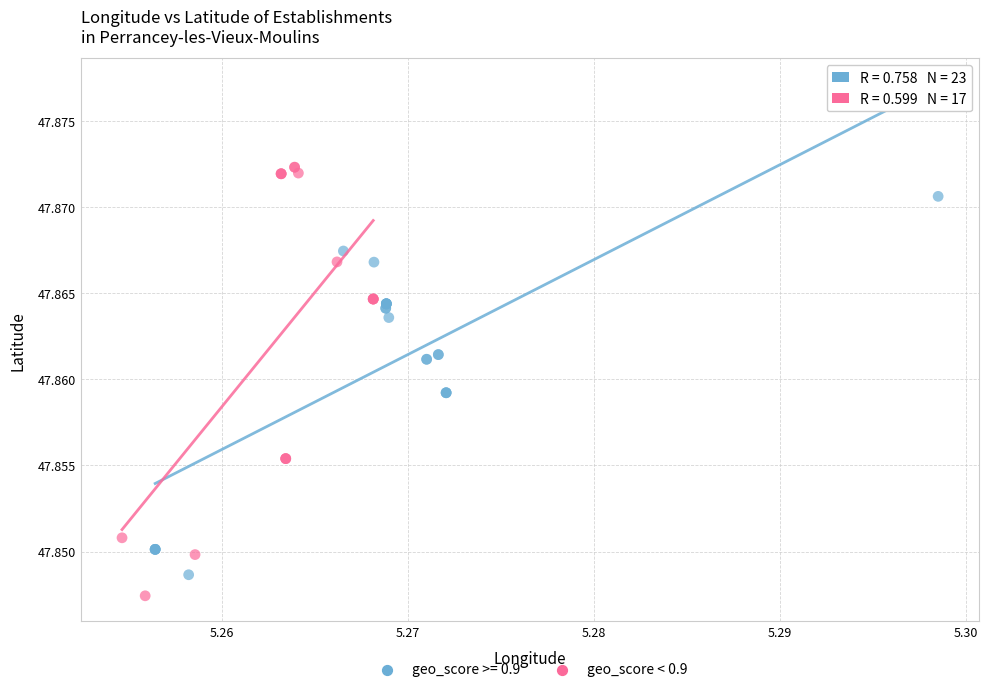

Which series contains the highest Y value?

geo_score < 0.9